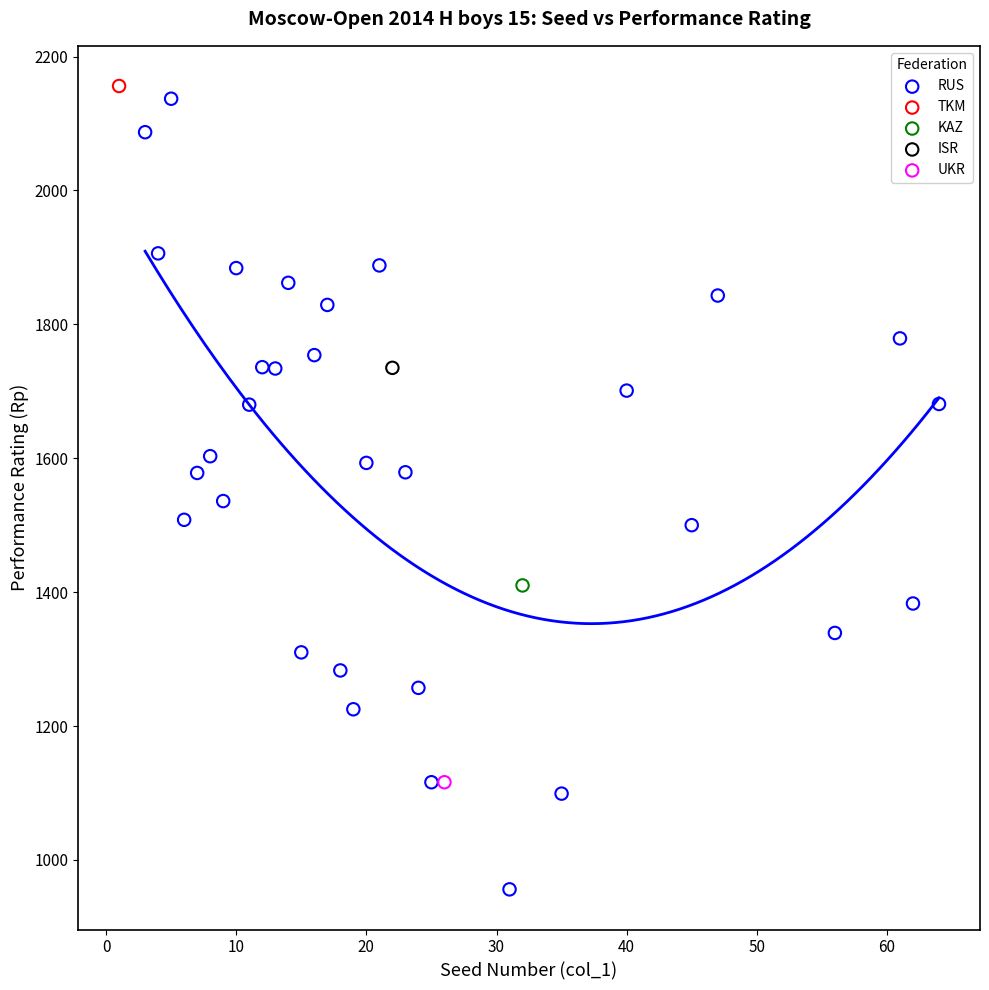

What are all the series names shown in the legend?

RUS, TKM, KAZ, ISR, UKR